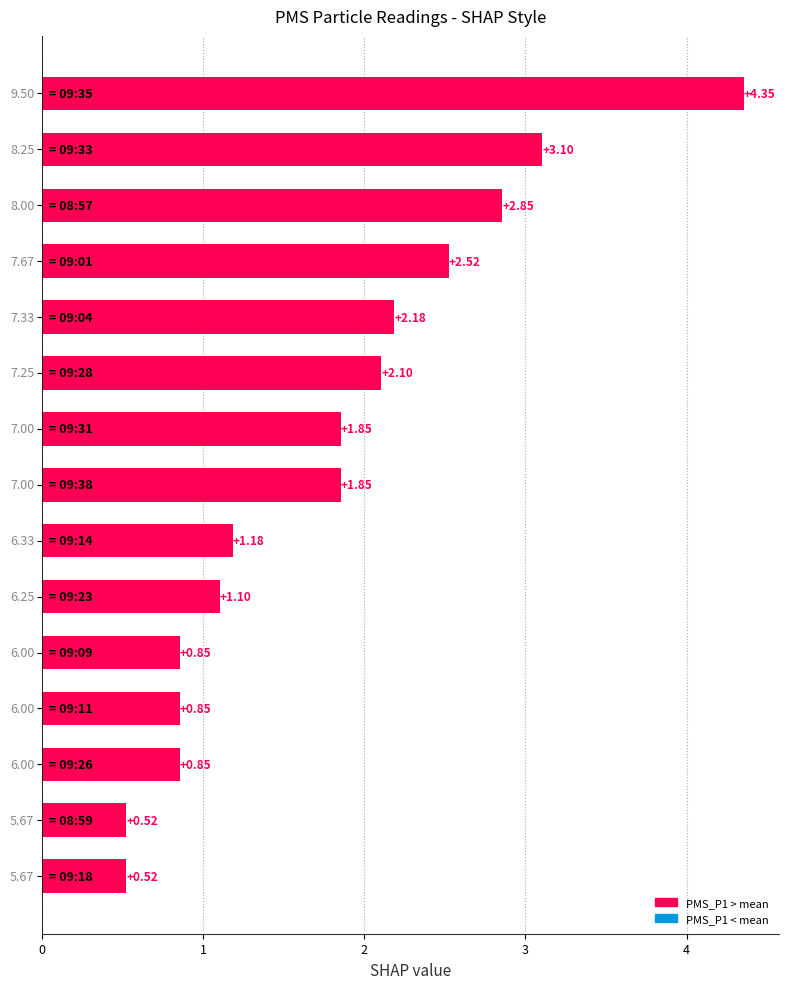

What is the difference between the second highest and minimum values?

2.6